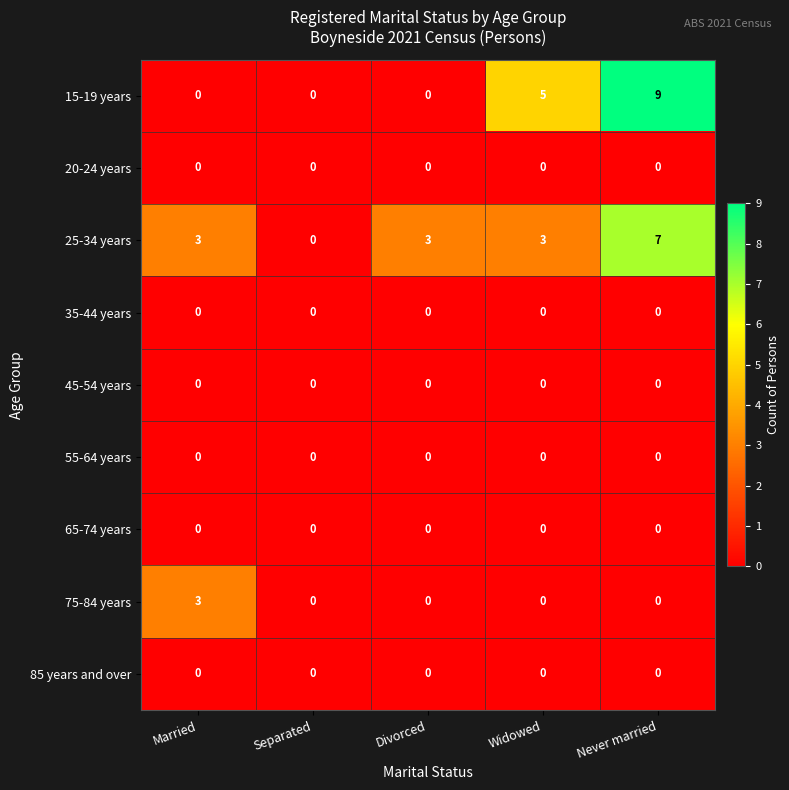

How many distinct data groups are displayed?

9